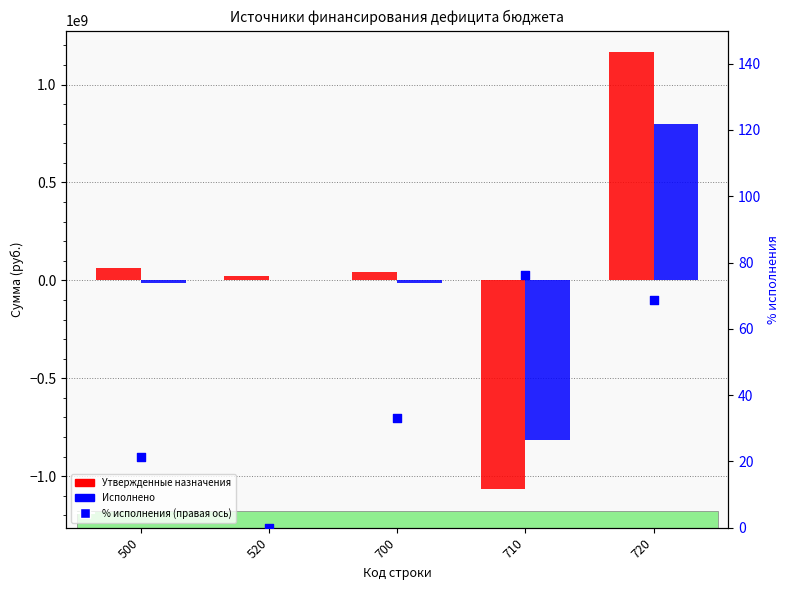

Which series reaches the maximum Y coordinate?

Утвержденные назначения